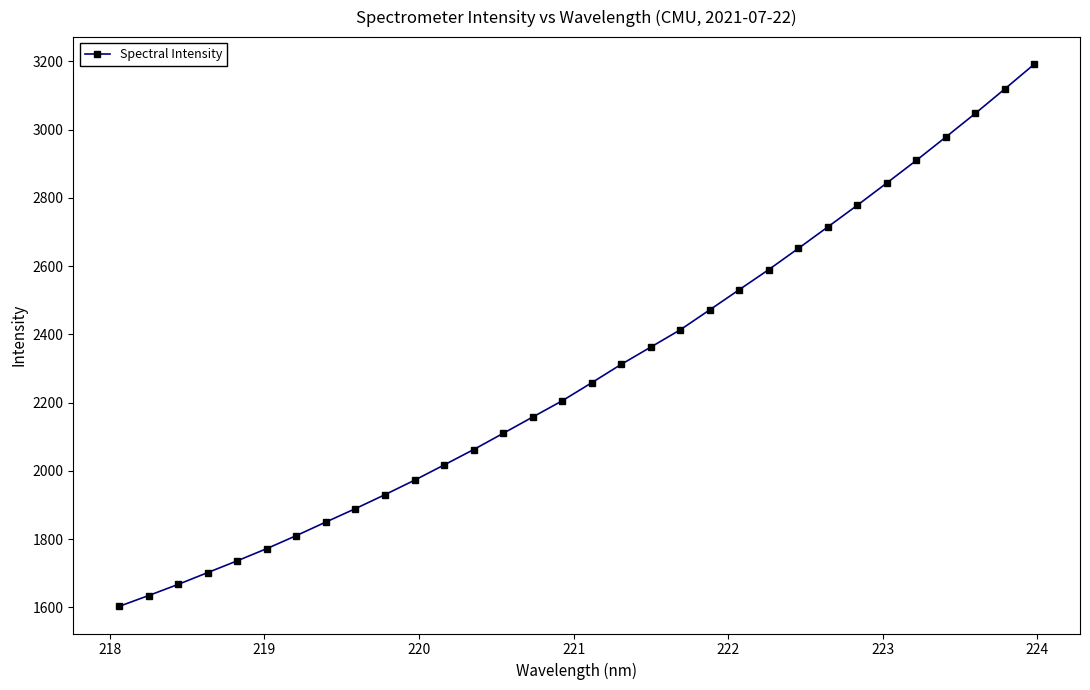

What is the minimum value shown in the chart?

1603.0